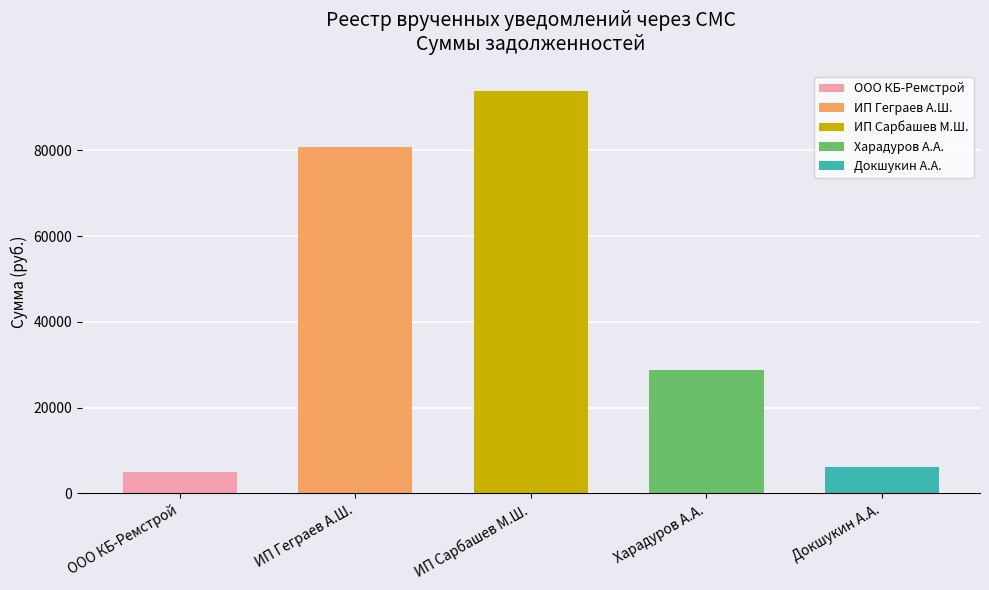

Approximately how many times larger is the value at ИП Геграев А.Ш. compared to ИП Сарбашев М.Ш.?

0.9